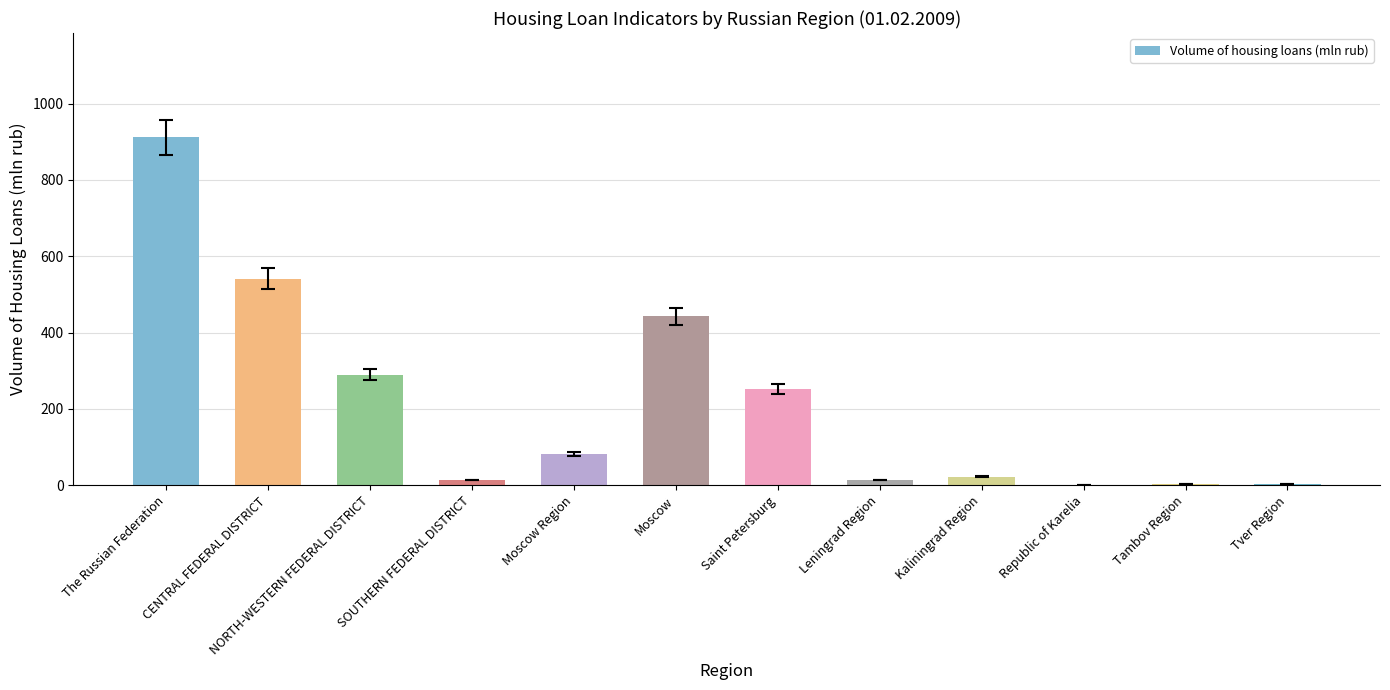

What is the approximate value at Saint Petersburg?

252.7